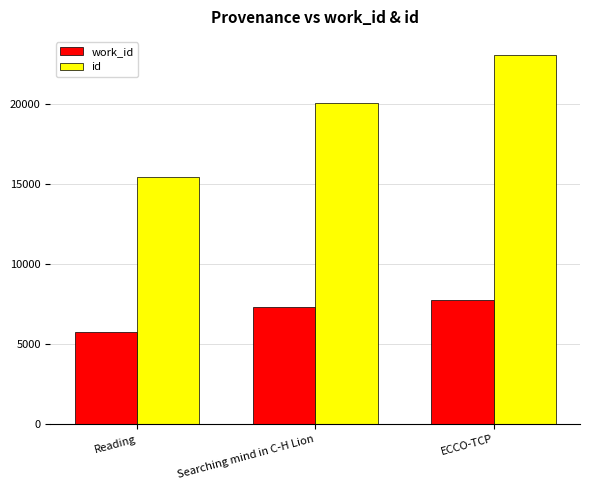

Where is work_id nearest to the value 6756?

Searching mind in C-H Lion